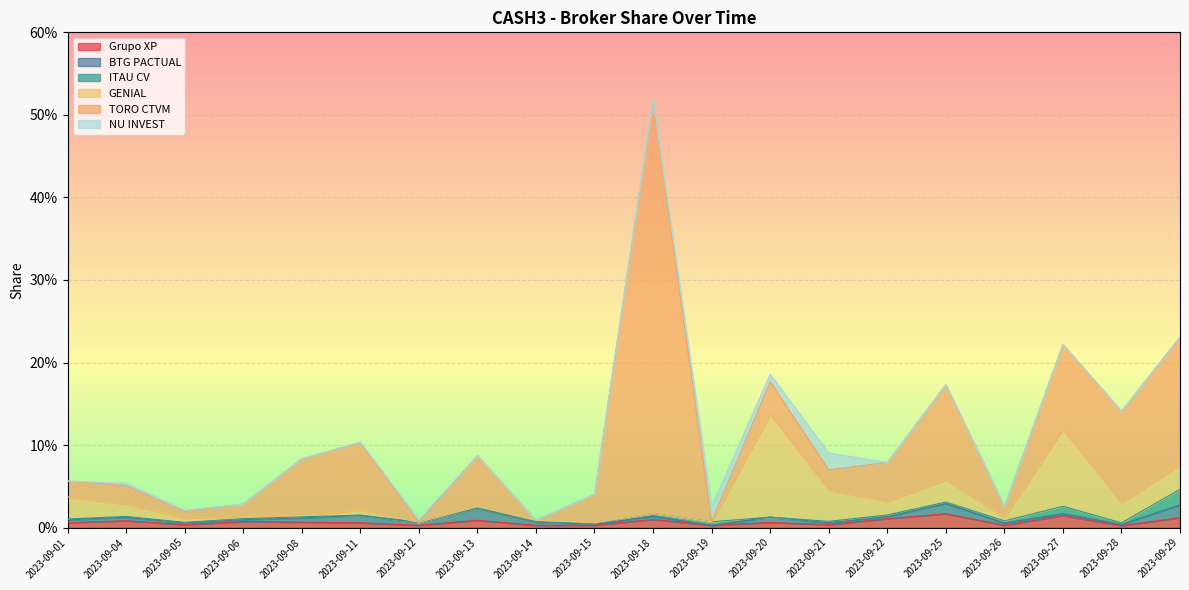

Is the value of Grupo XP at 2023-09-11 greater than the value of NU INVEST at 2023-09-13?

Yes